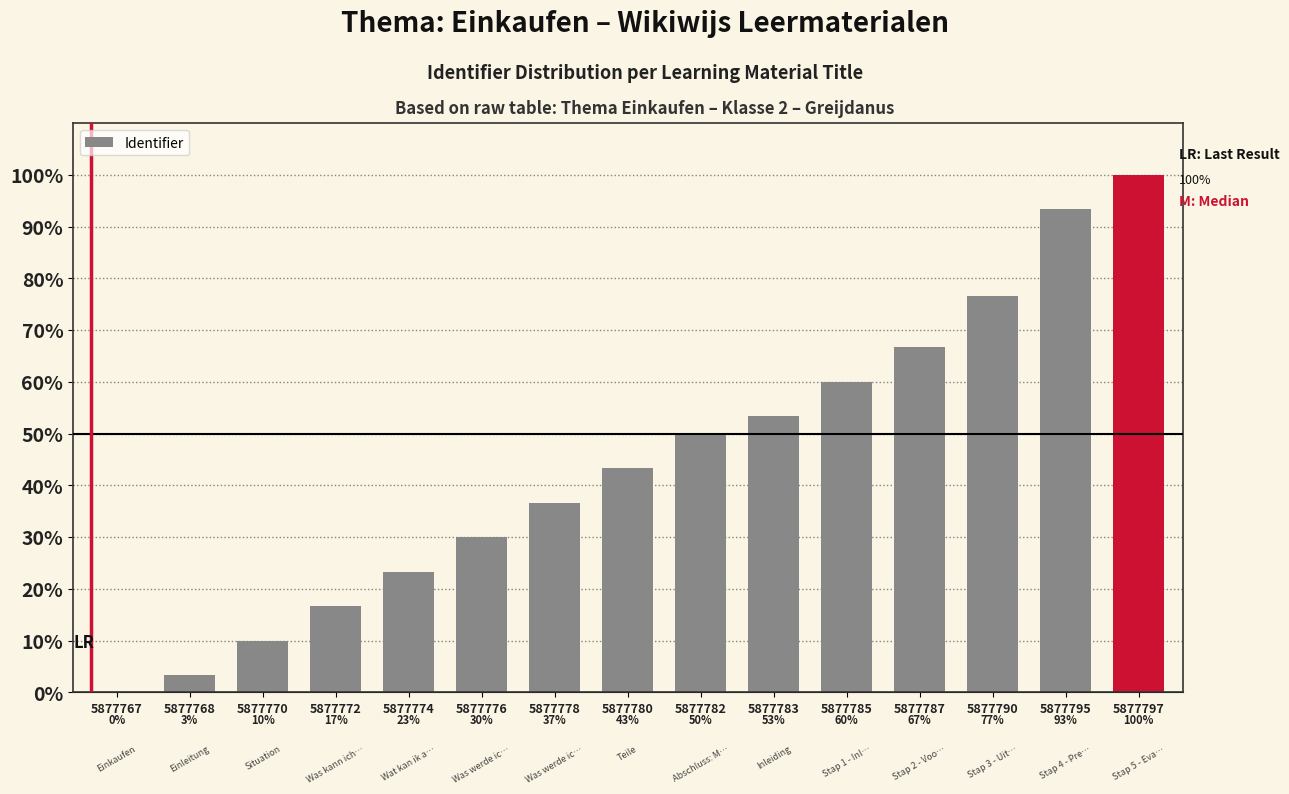

What is the sum of the values at 5877767 and 5877776?

30.0